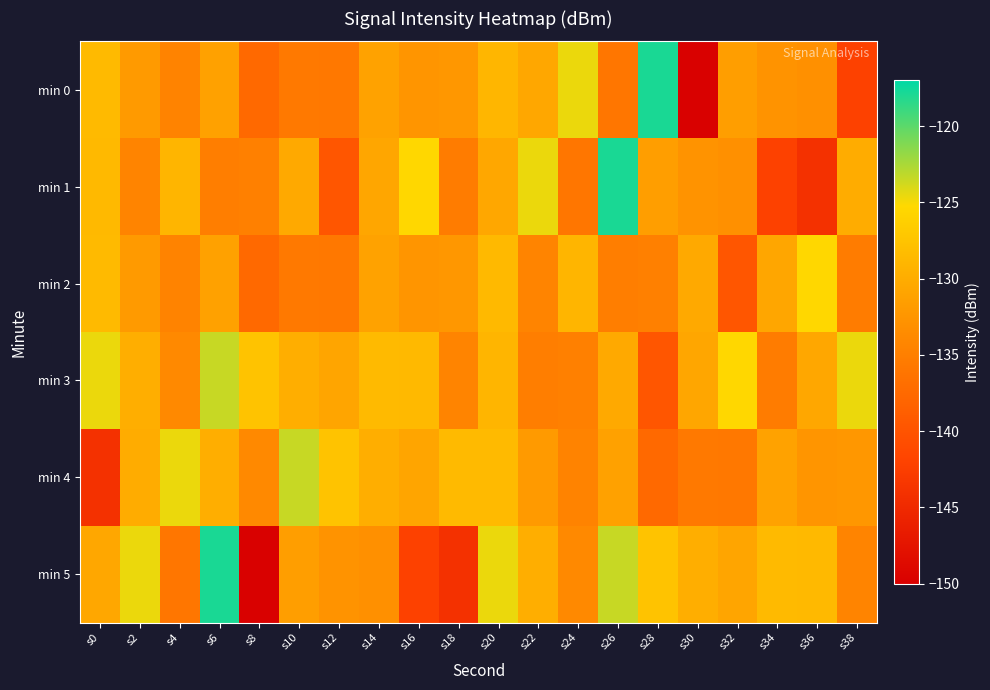

At which category is the sum across all series the highest?

s6